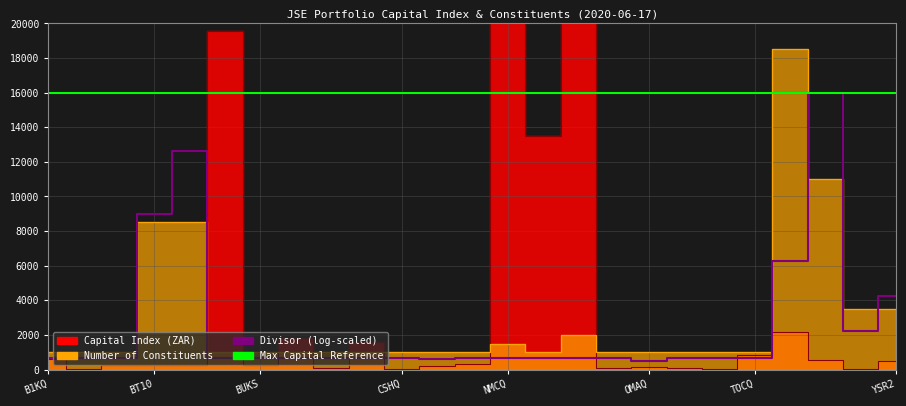

At which category is the sum across all series the highest?

NNSQ